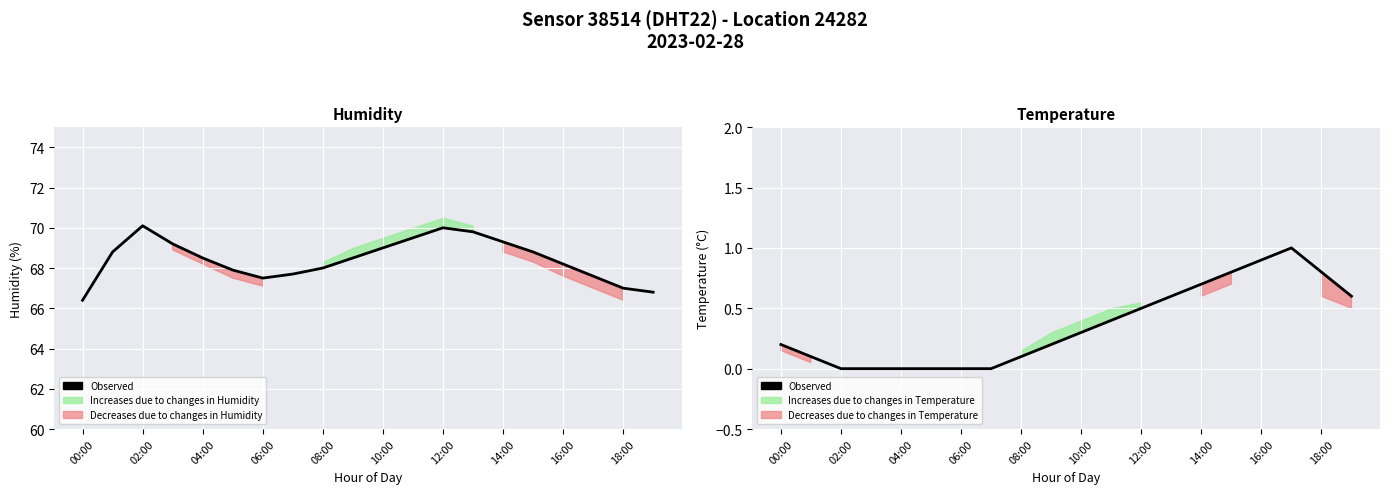

Does the chart display data point markers on the line(s)?

No